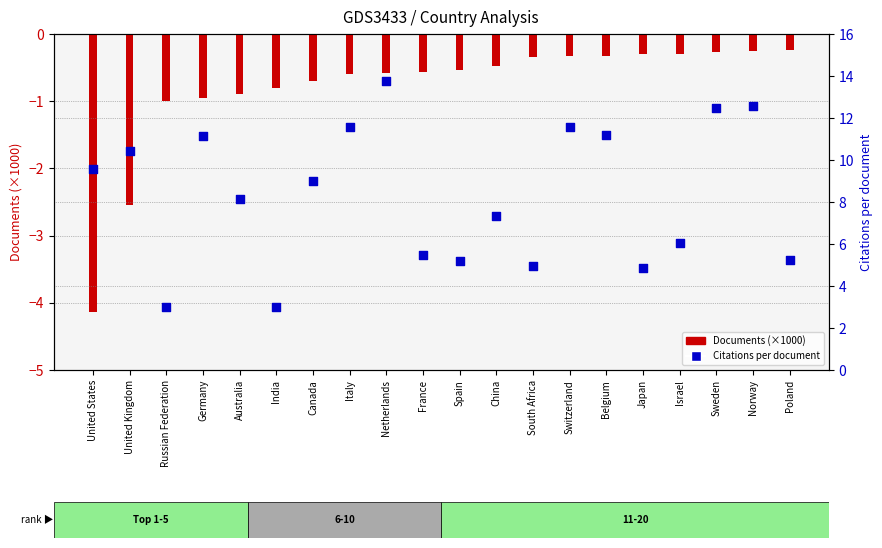

At which category is the sum across all series the highest?

Netherlands